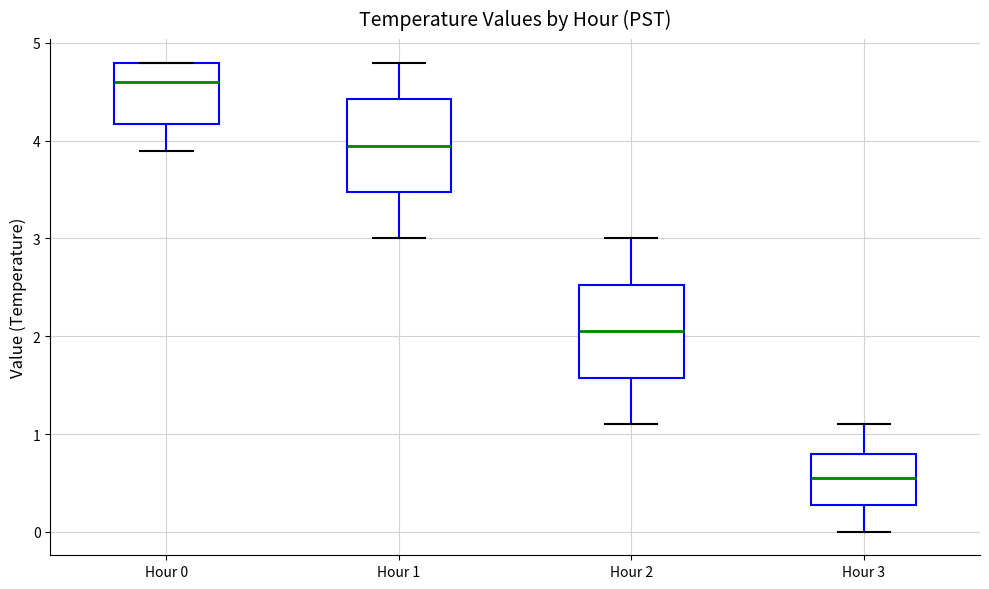

Reading left to right, read every box against the y-axis: the position of its median line, the range the box covers, and the ends of its whiskers. The values are not printed on the chart, so give them approximately, as read against the axis.

Hour 0: median 4.6, box 4.2 to 4.8, whiskers 3.9 to 4.8
Hour 1: median 4.0, box 3.5 to 4.4, whiskers 3.0 to 4.8
Hour 2: median 2.1, box 1.6 to 2.5, whiskers 1.1 to 3.0
Hour 3: median 0.6, box 0.3 to 0.8, whiskers 0.0 to 1.1